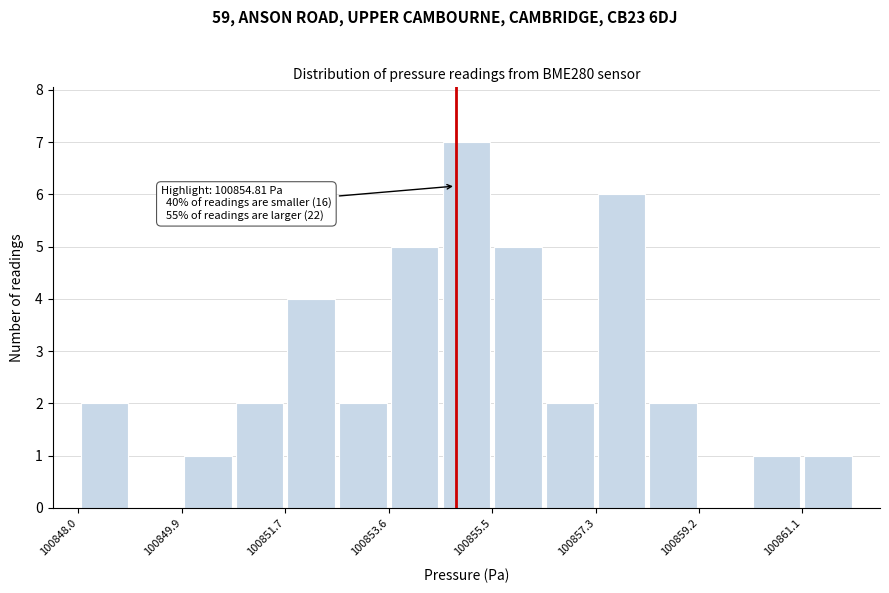

Over which range of the x-axis is the bar tallest?

100854.6 to 100855.4